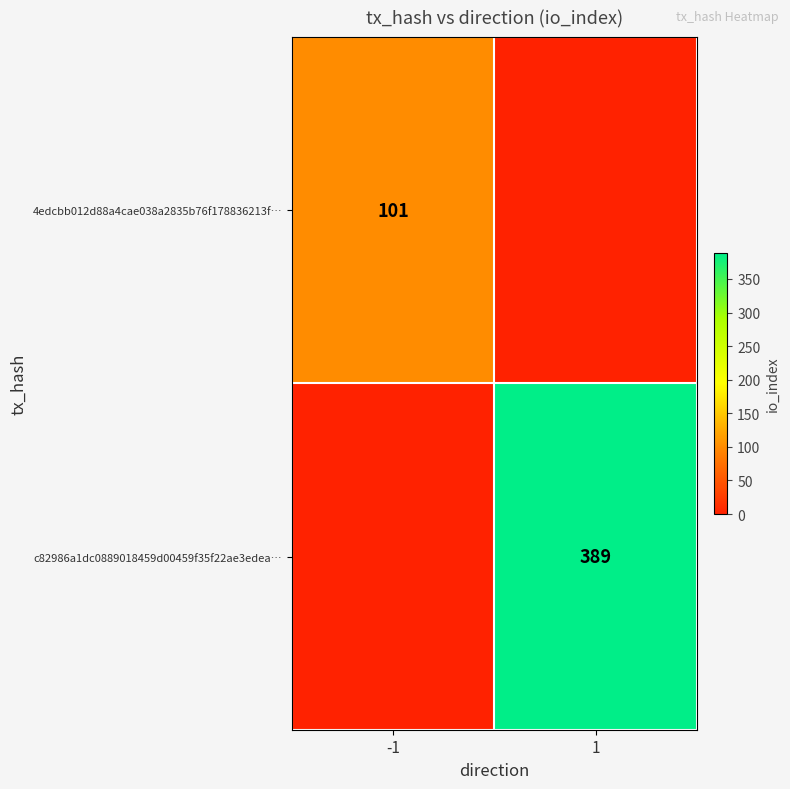

At which category is the sum across all series the highest?

1